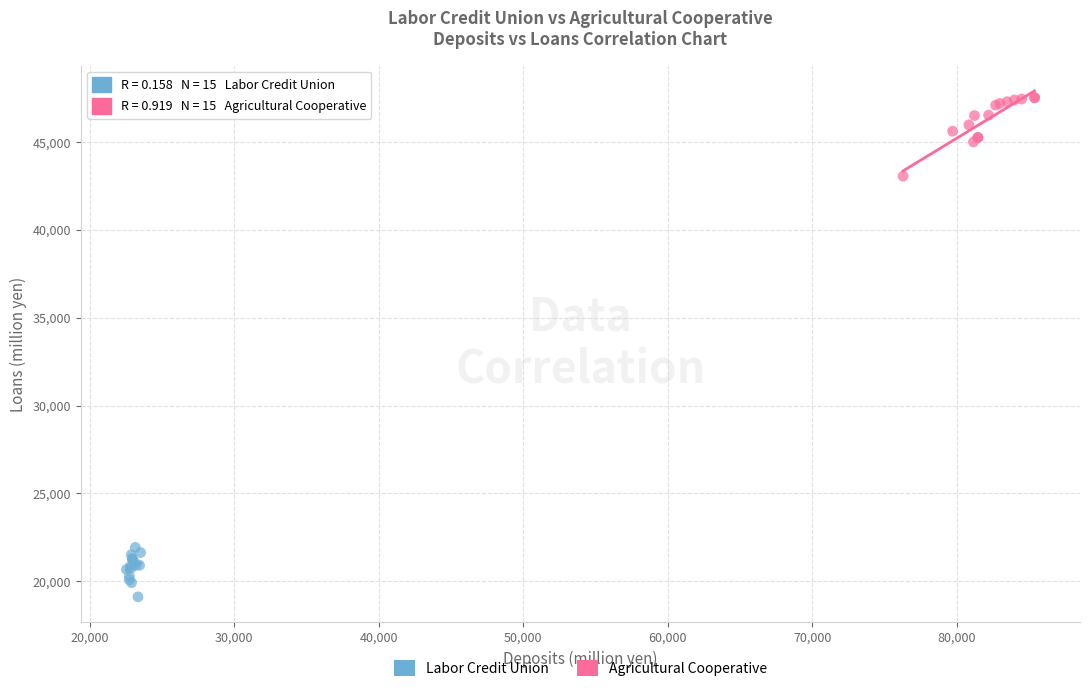

Which series reaches the maximum Y coordinate?

Agricultural Cooperative